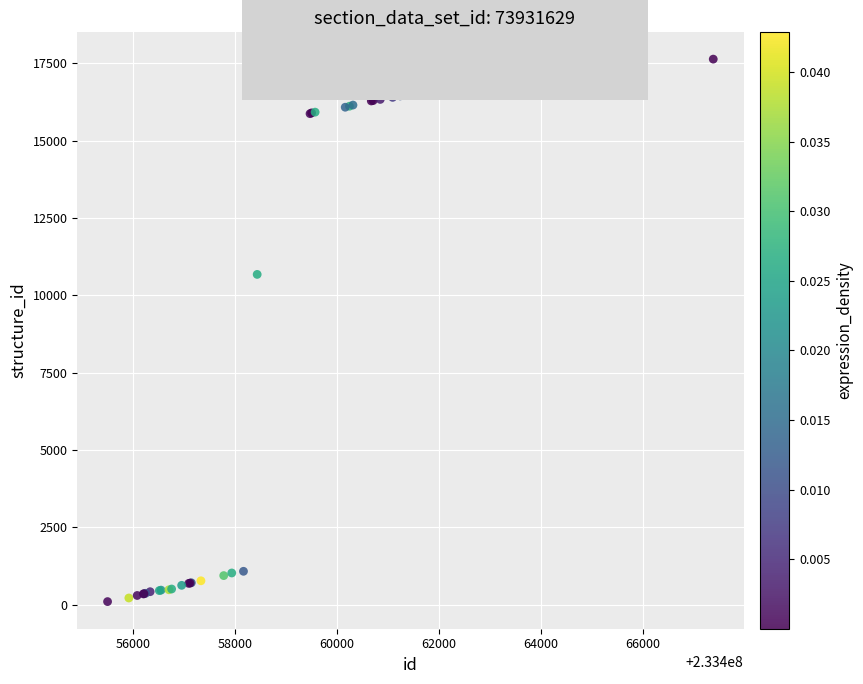

What Y value in the scatter plot is closest to 8867?

10677